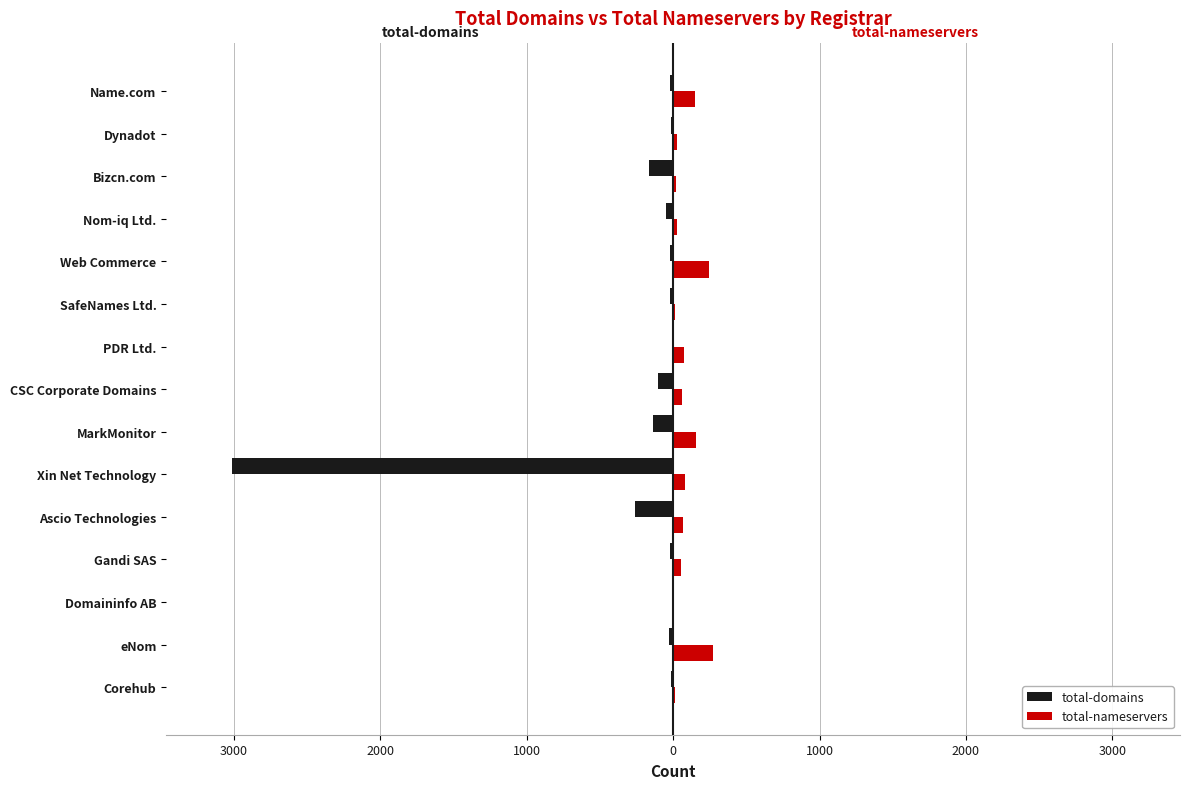

How many groups of bars are there?

15